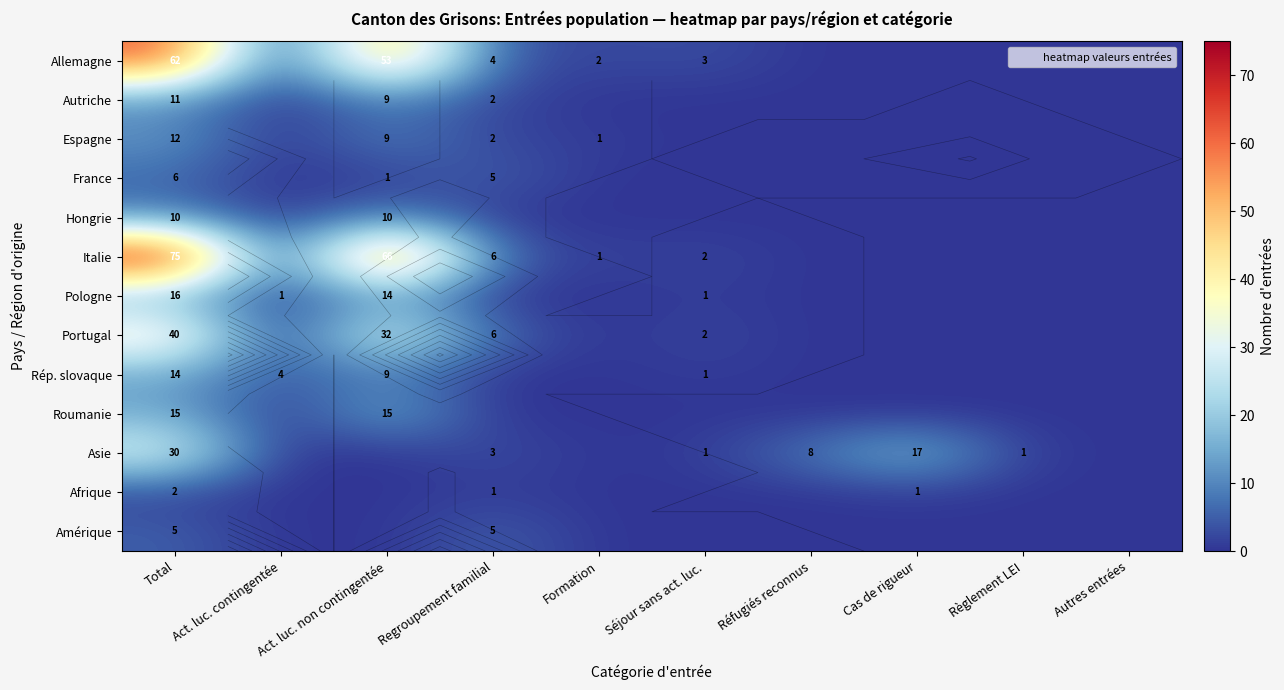

True or false: Pologne has a value of 9 at Règlement LEI.

False